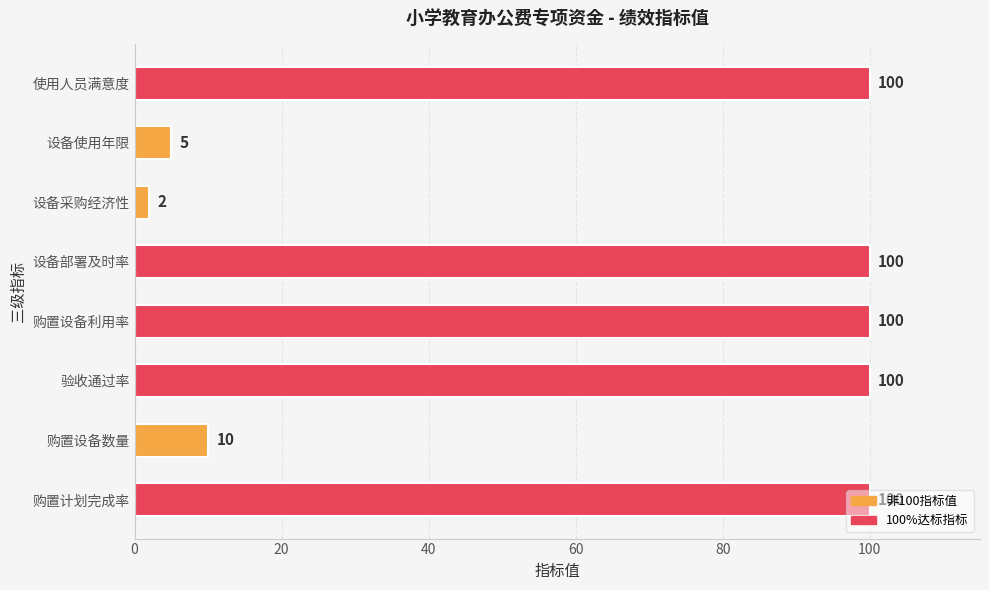

What is the change in value from 购置计划完成率 to 设备采购经济性?

-98